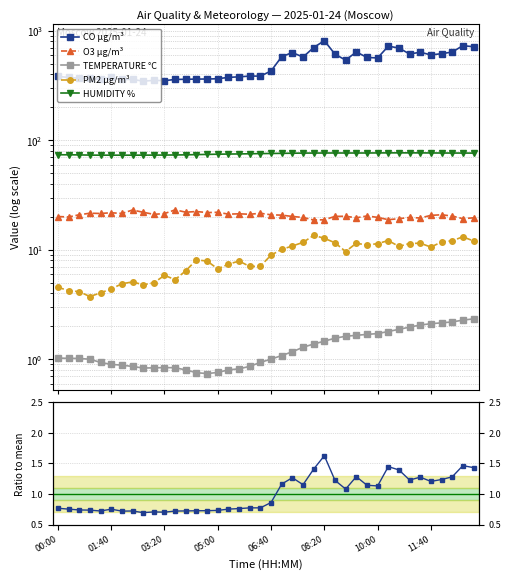

True or false: CO µg/m³ and TEMPERATURE °C cross at least once.

False